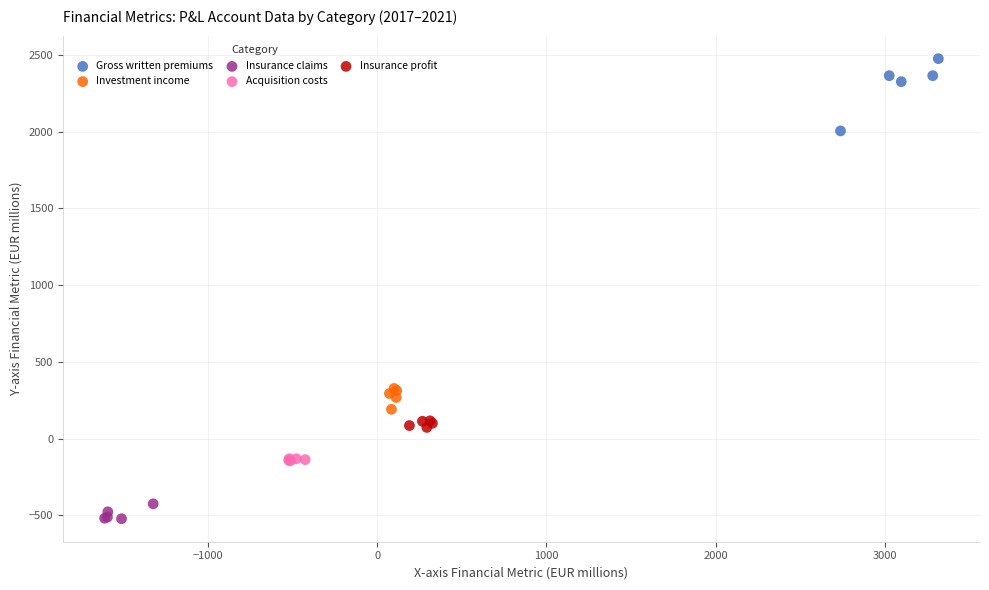

Which series has the widest spread of Y values?

Gross written premiums